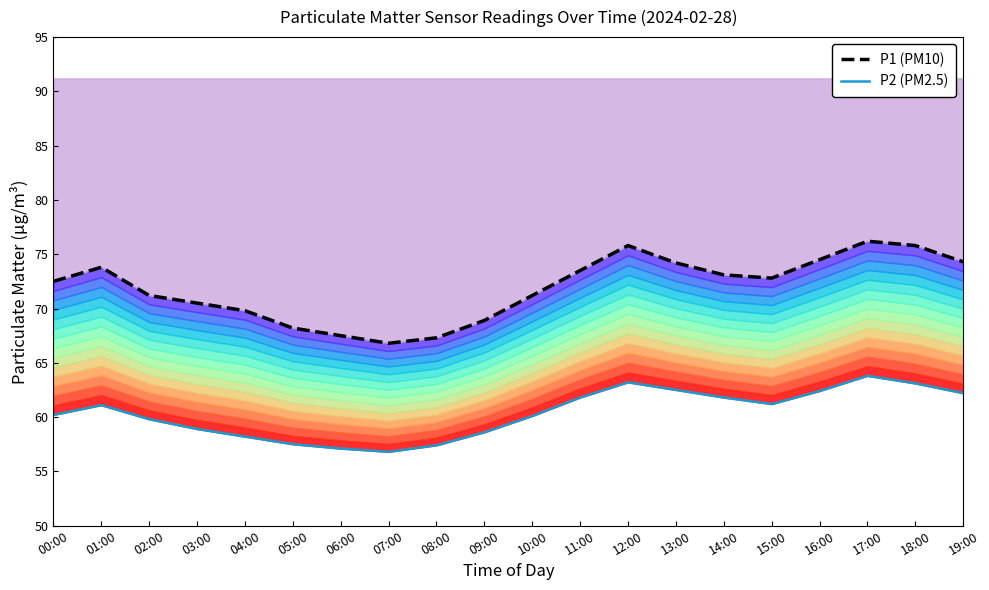

What is the maximum value for P1 (PM10)?

76.2